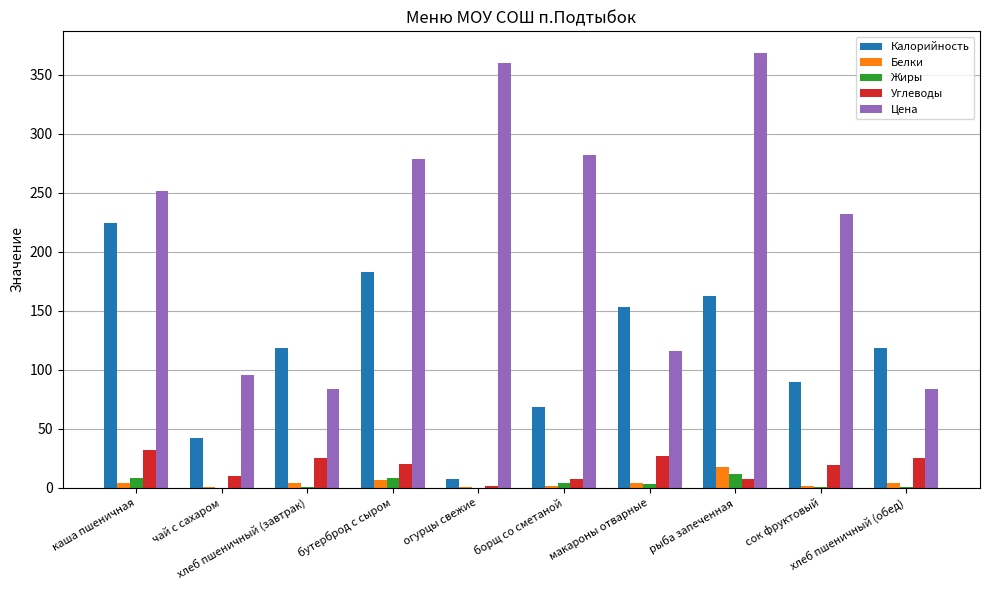

Are the bars horizontal?

No